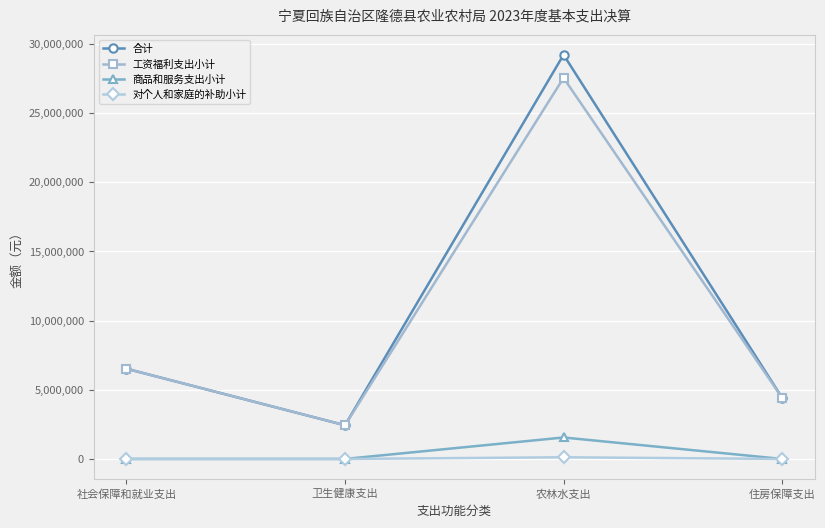

What is the label of the 3rd point from the left?

农林水支出